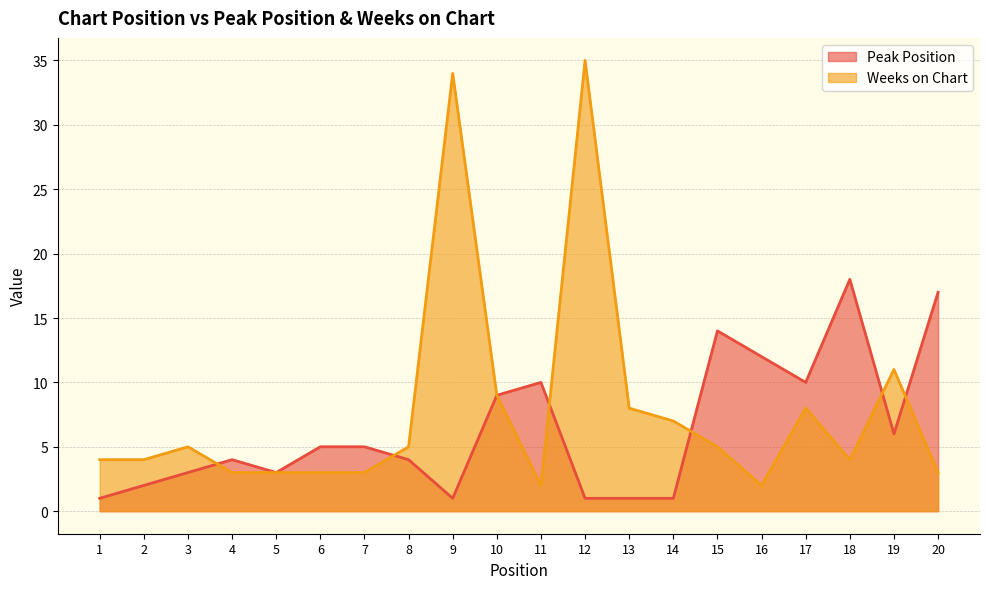

Reading left to right, list all the values displayed in this chart.

Peak Position: 1	2	3	4	3	5	5	4	1	9	10	1	1	1	14	12	10	18	6	17
Weeks on Chart: 4	4	5	3	3	3	3	5	34	9	2	35	8	7	5	2	8	4	11	3